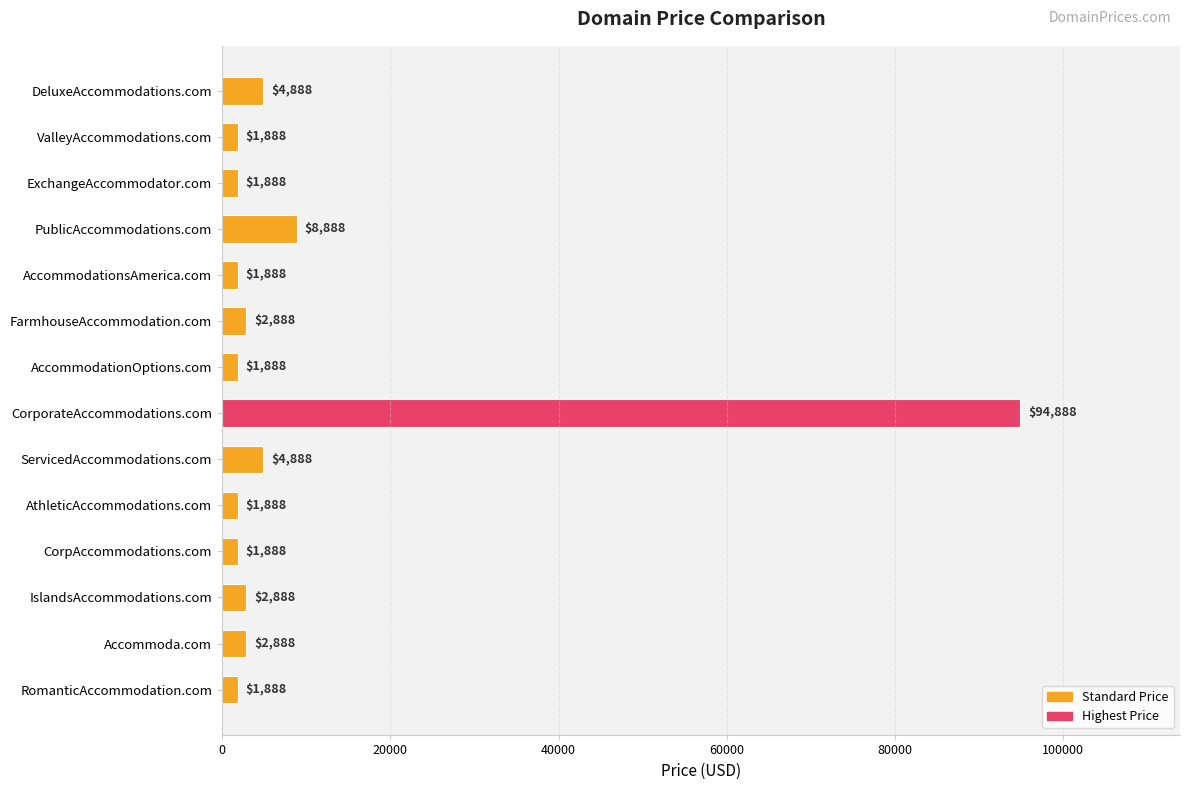

The chart shows a value of 2888 at FarmhouseAccommodation.com. True or false?

True